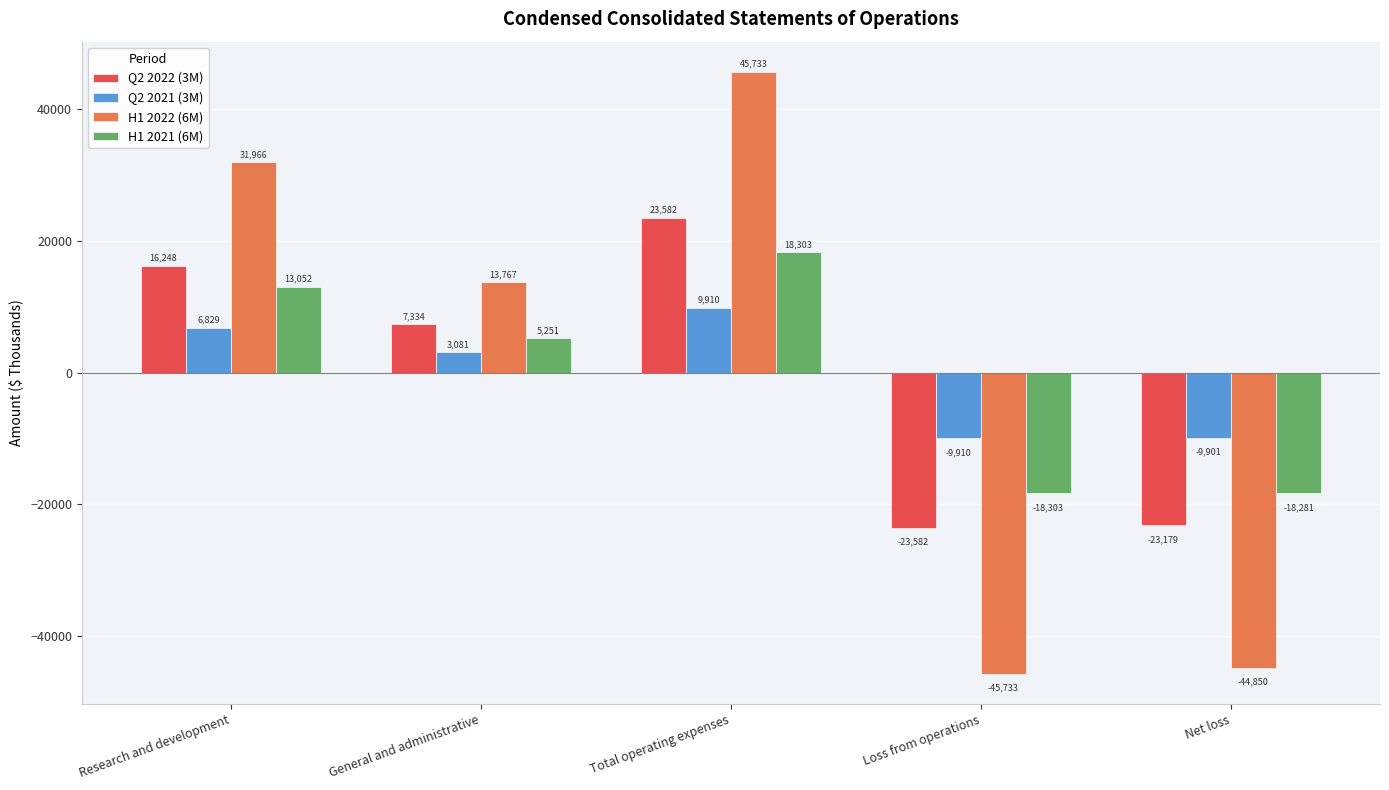

What are all the series names shown in the legend?

Q2 2022 (3M), Q2 2021 (3M), H1 2022 (6M), H1 2021 (6M)